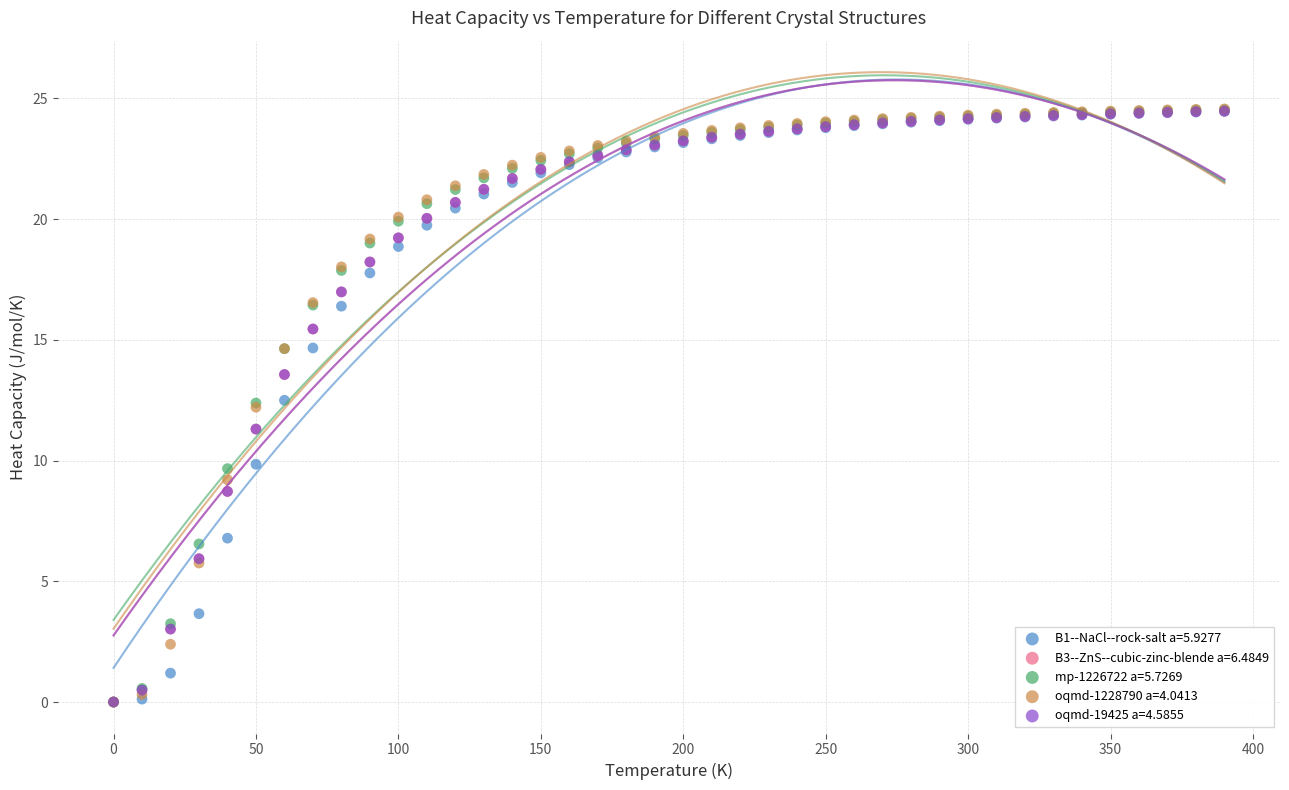

Which series has the widest spread of Y values?

oqmd-1228790 a=4.0413